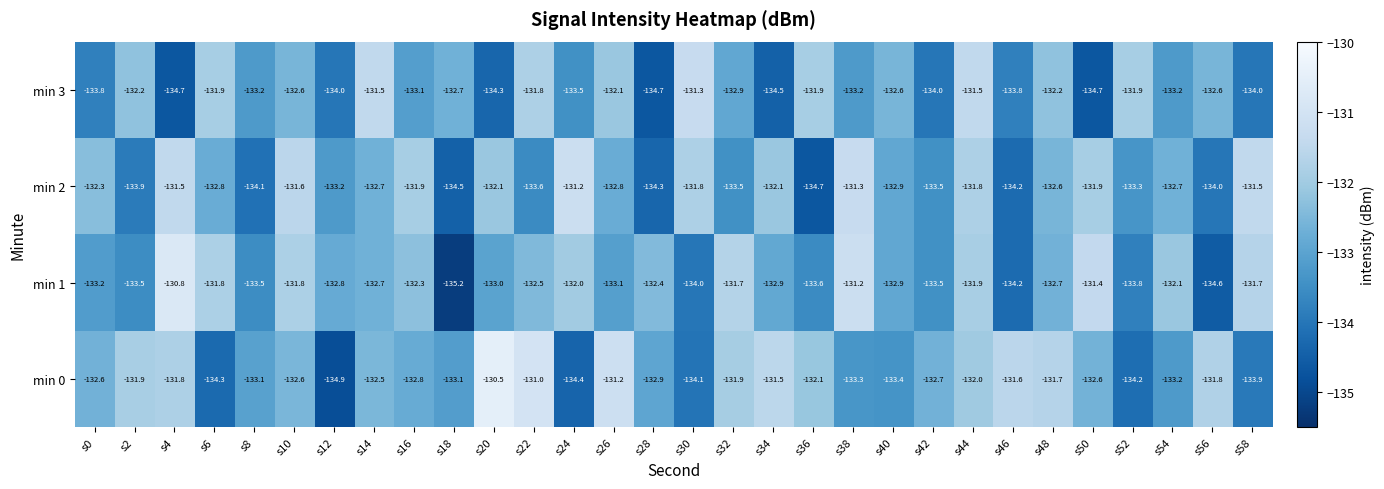

Is the value of min 2 at s0 greater than the value of min 1 at s18?

Yes